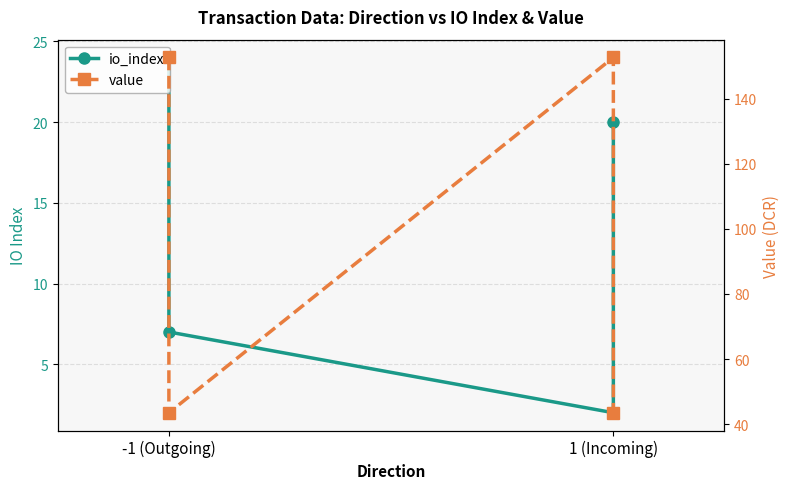

Does the chart display data point markers on the line(s)?

Yes